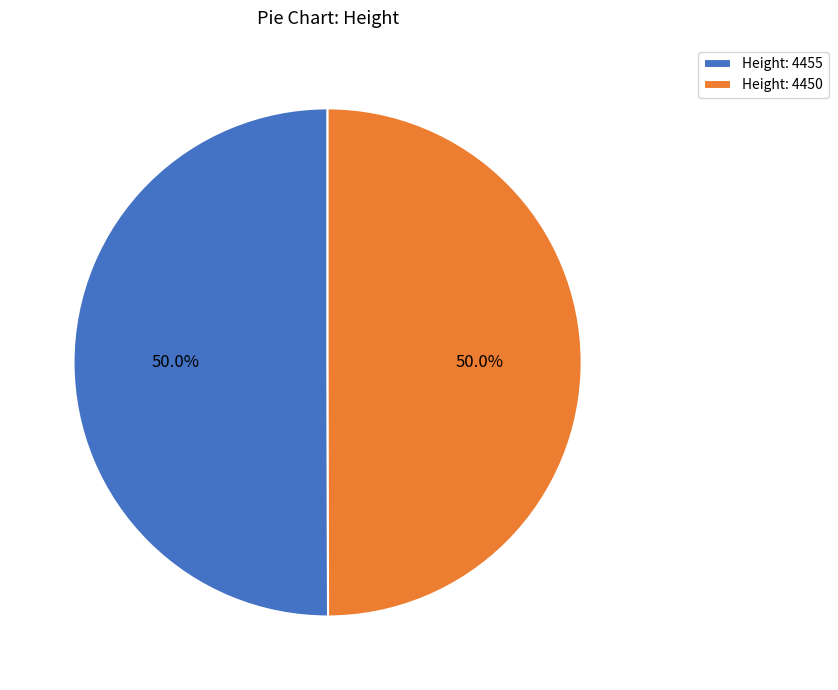

What percentage do Height: 4455 and Height: 4450 together represent?

100.0%